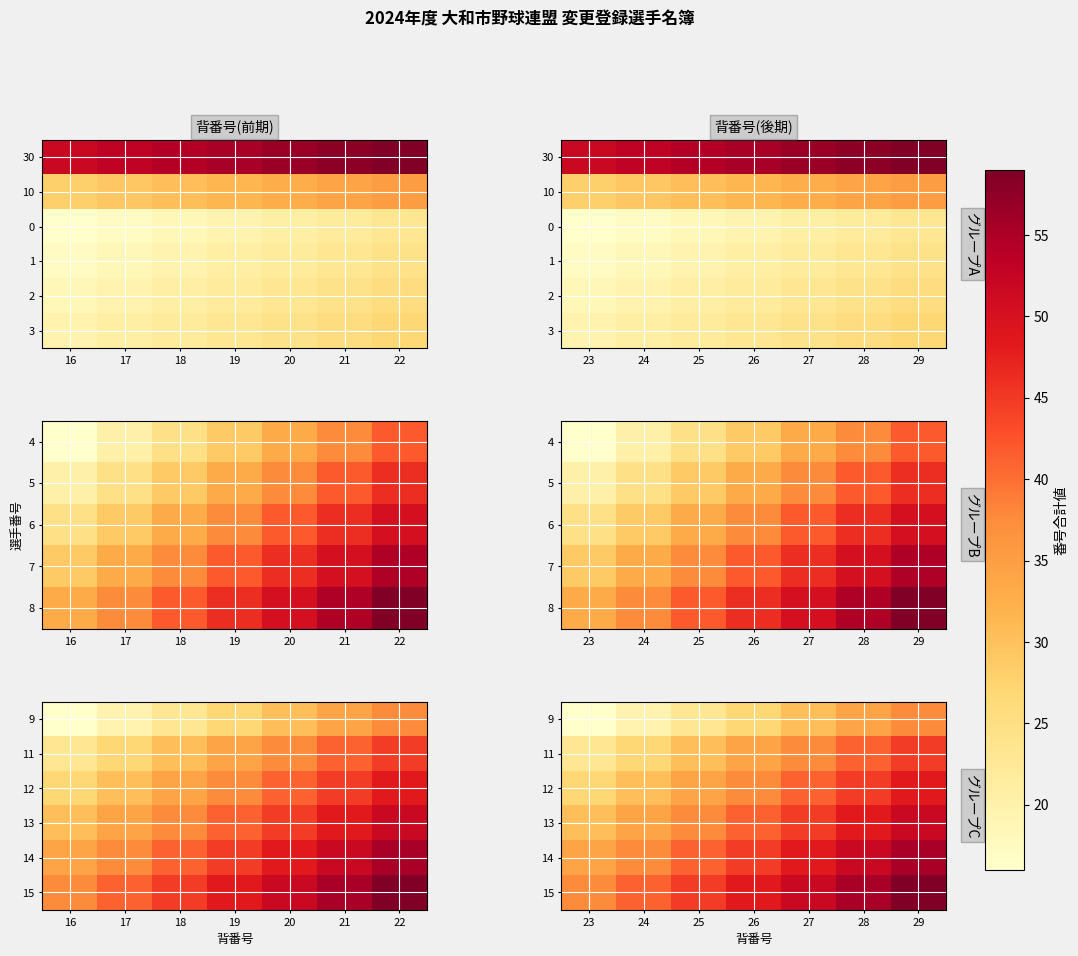

Which category has the lowest value across all series?

23